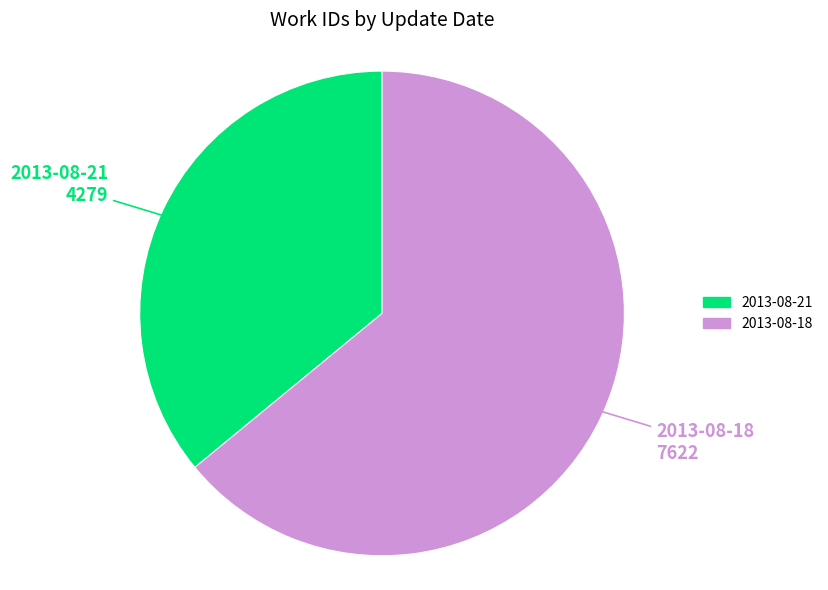

Rank the categories by value from highest to lowest.

2013-08-18, 2013-08-21